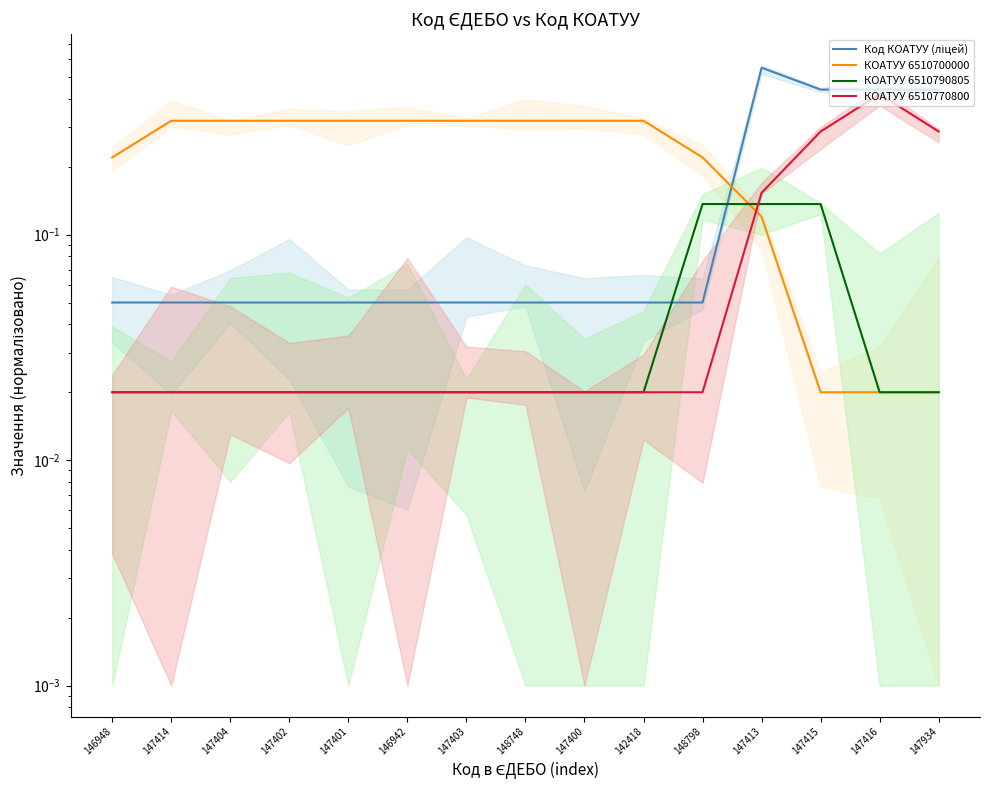

True or false: КОАТУУ 6510700000 has a value of 0.1 at 147414.

False